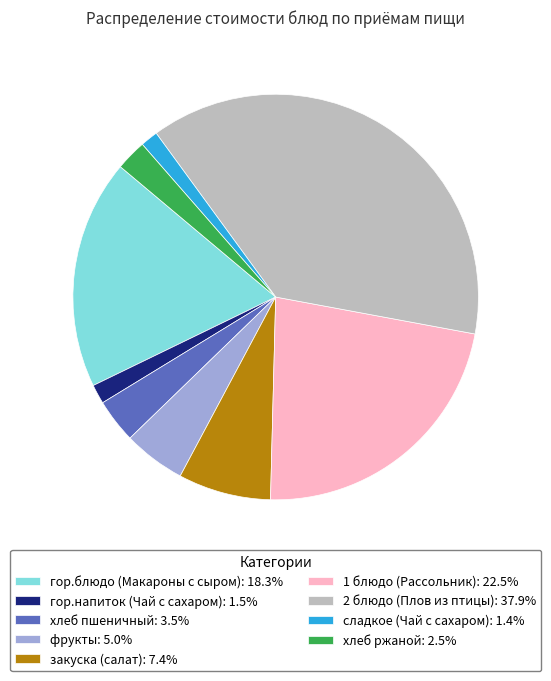

Approximately how many times larger is the value at гор.напиток (Чай с сахаром) compared to хлеб ржаной?

0.6